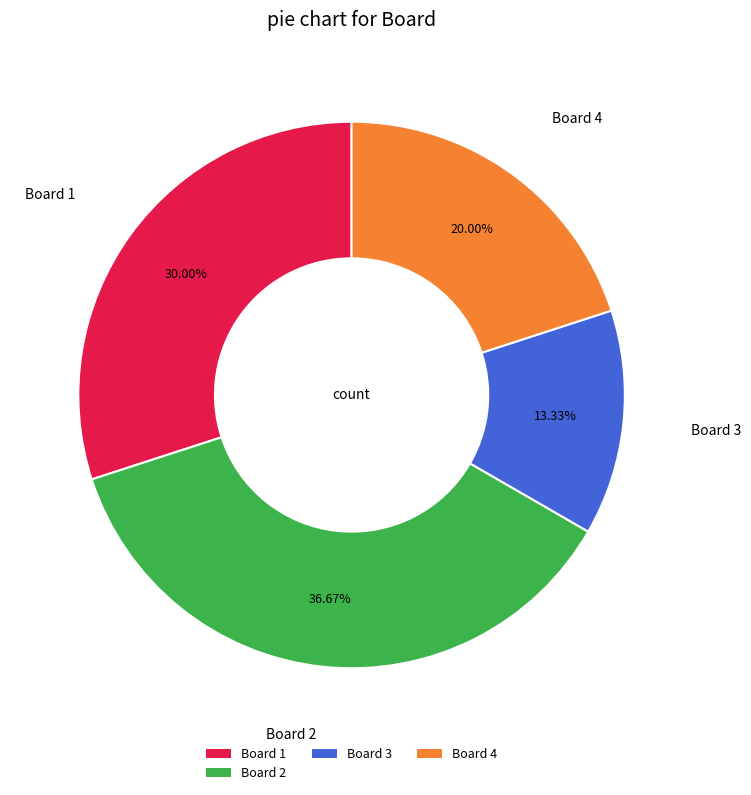

To the nearest percent, what is the average slice percentage?

25%